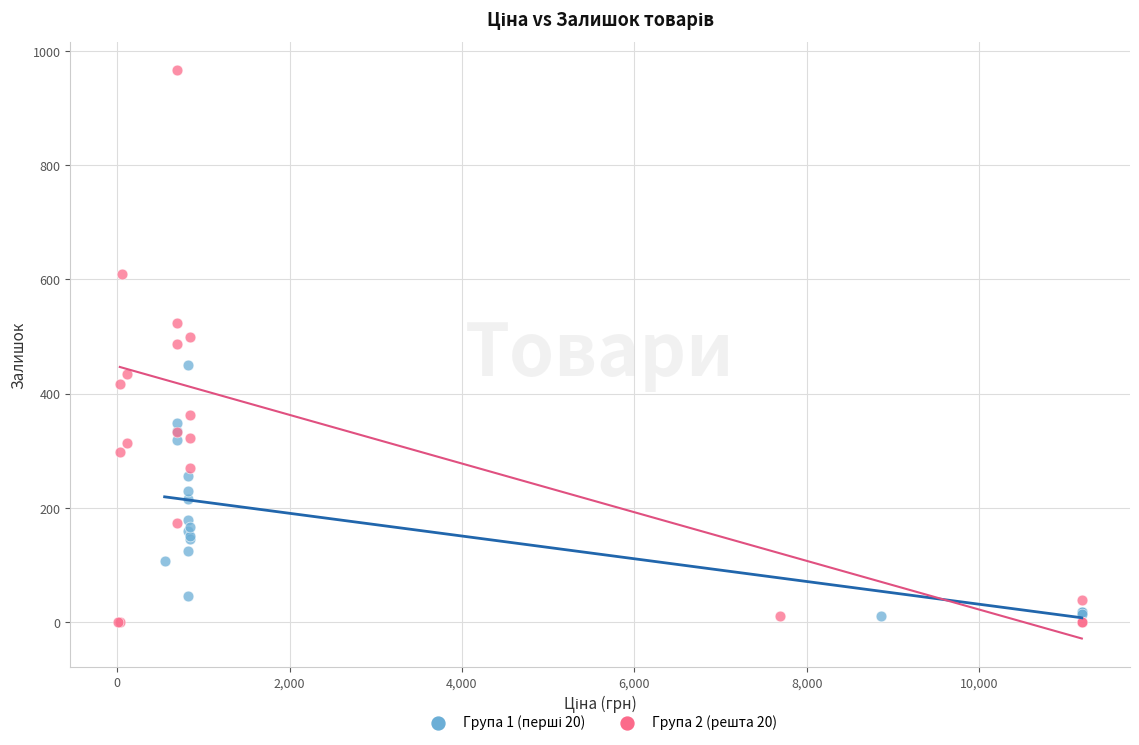

Which series has the widest spread of Y values?

Група 2 (решта 20)